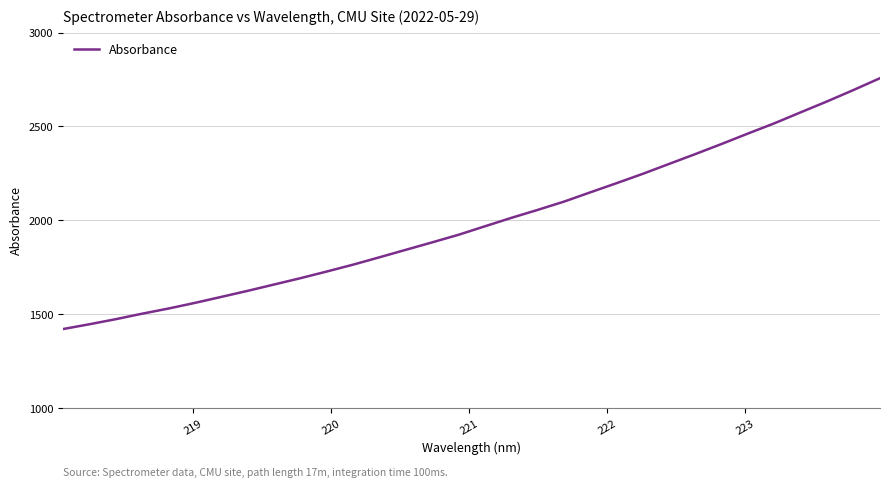

What is the average value?

1996.7